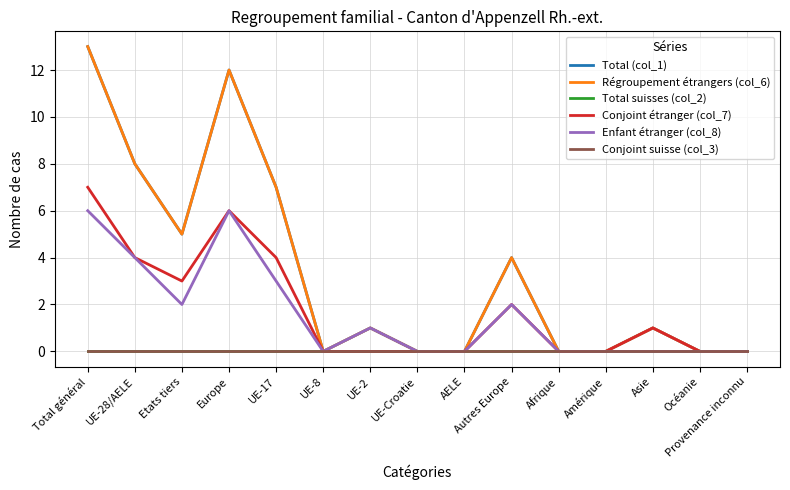

What is the difference between the maximum and minimum values in the Conjoint étranger (col_7) series?

7